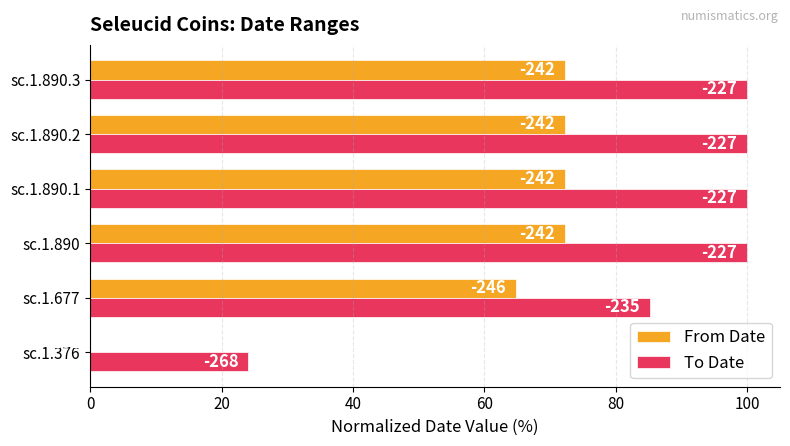

What are all the series names shown in the legend?

From Date, To Date